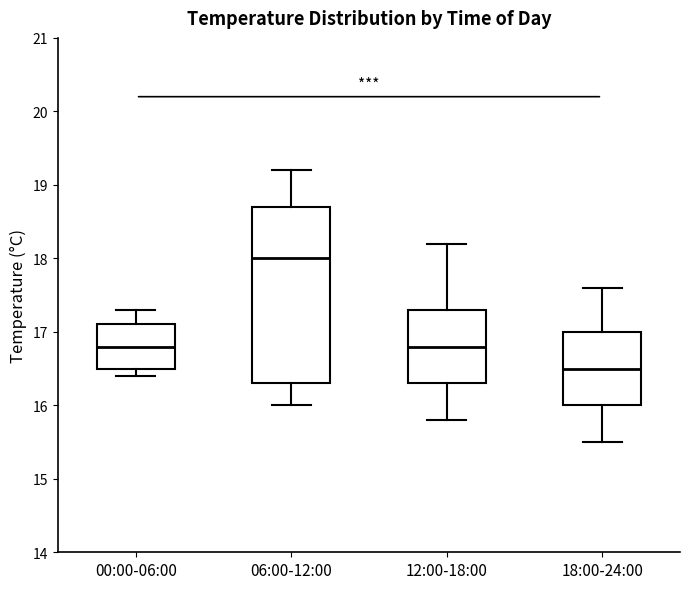

Where is the upper edge of the box for 00:00-06:00 on the y-axis? The values are not printed on the chart, so give them approximately, as read against the axis.

17.1